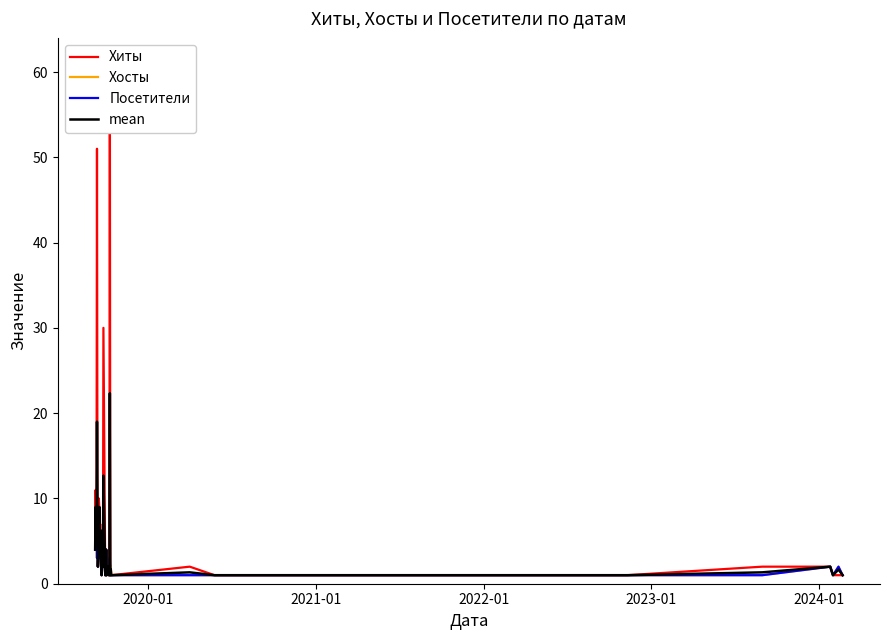

What is the highest value of the mean series?

22.3